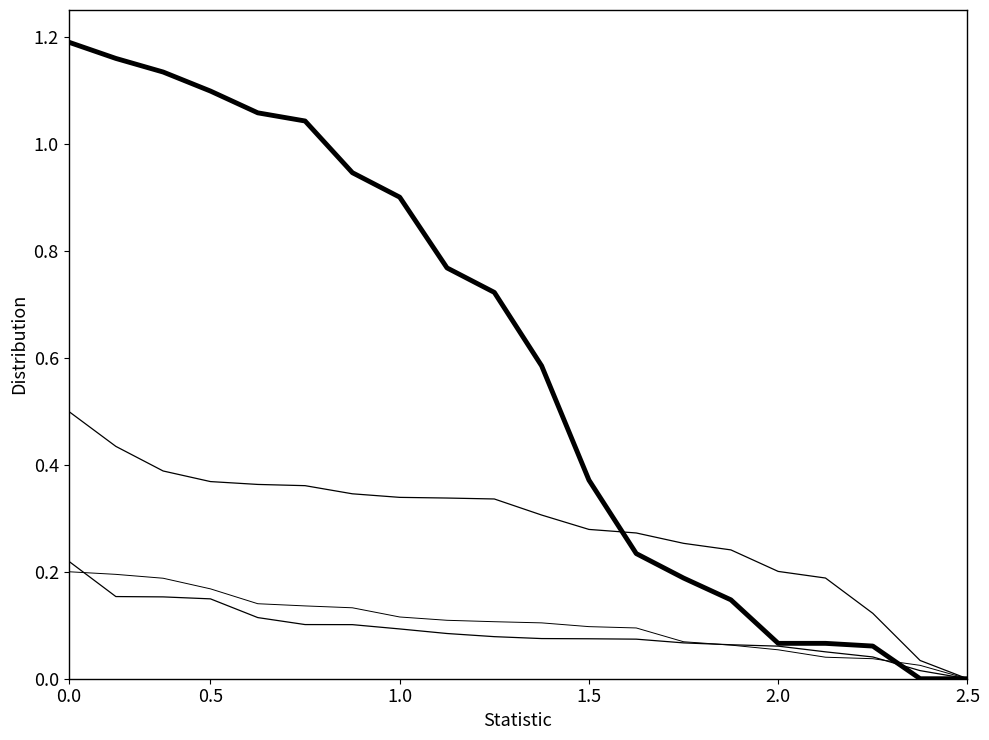

How many series are shown in this chart?

4